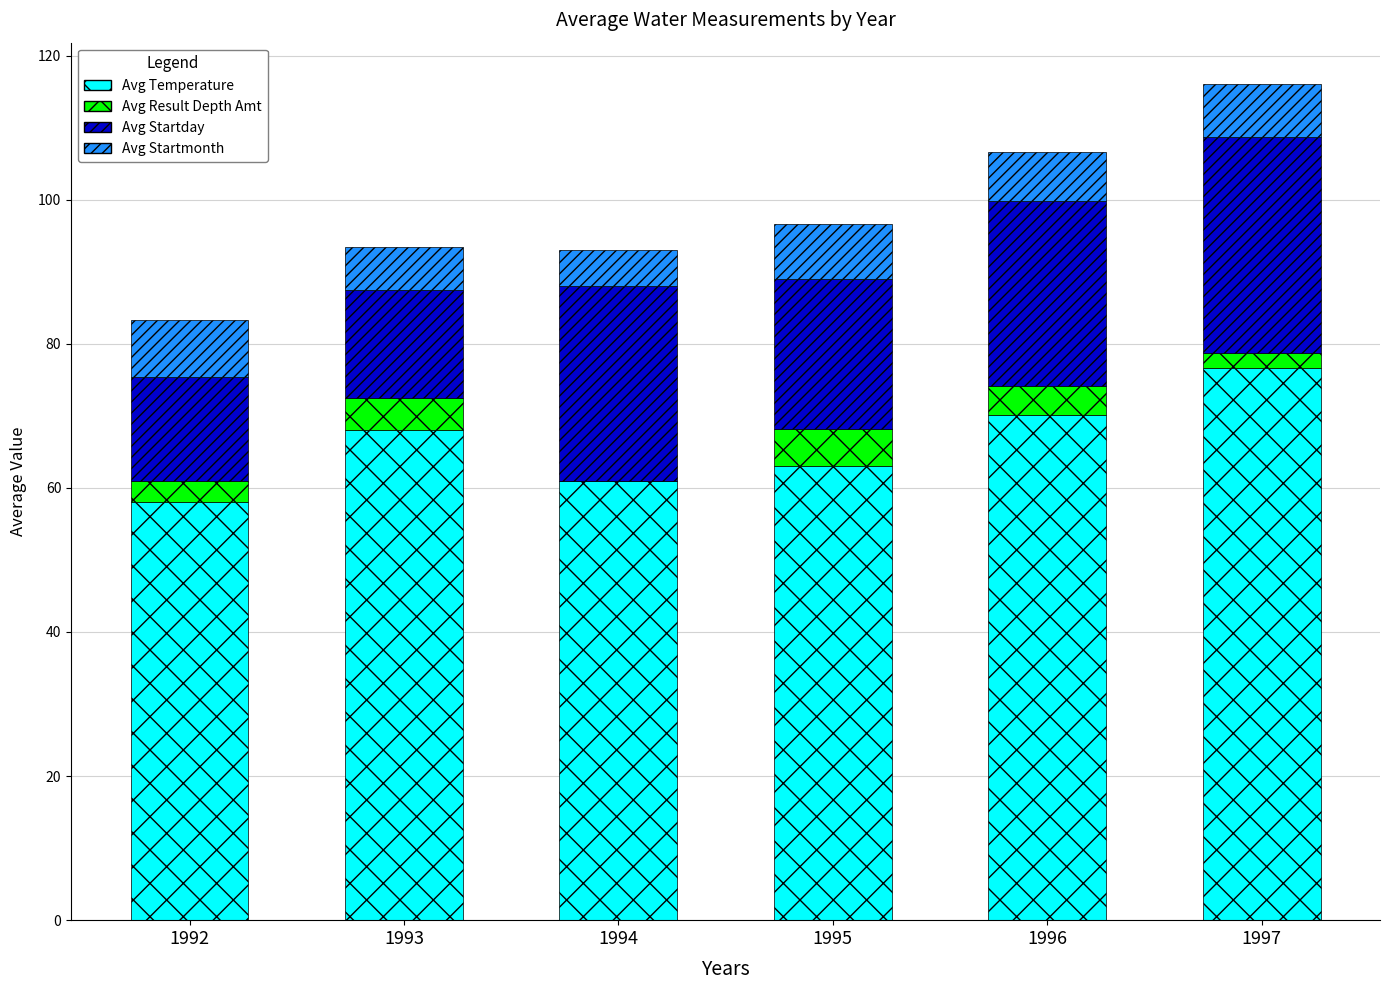

How many series are shown in this chart?

4